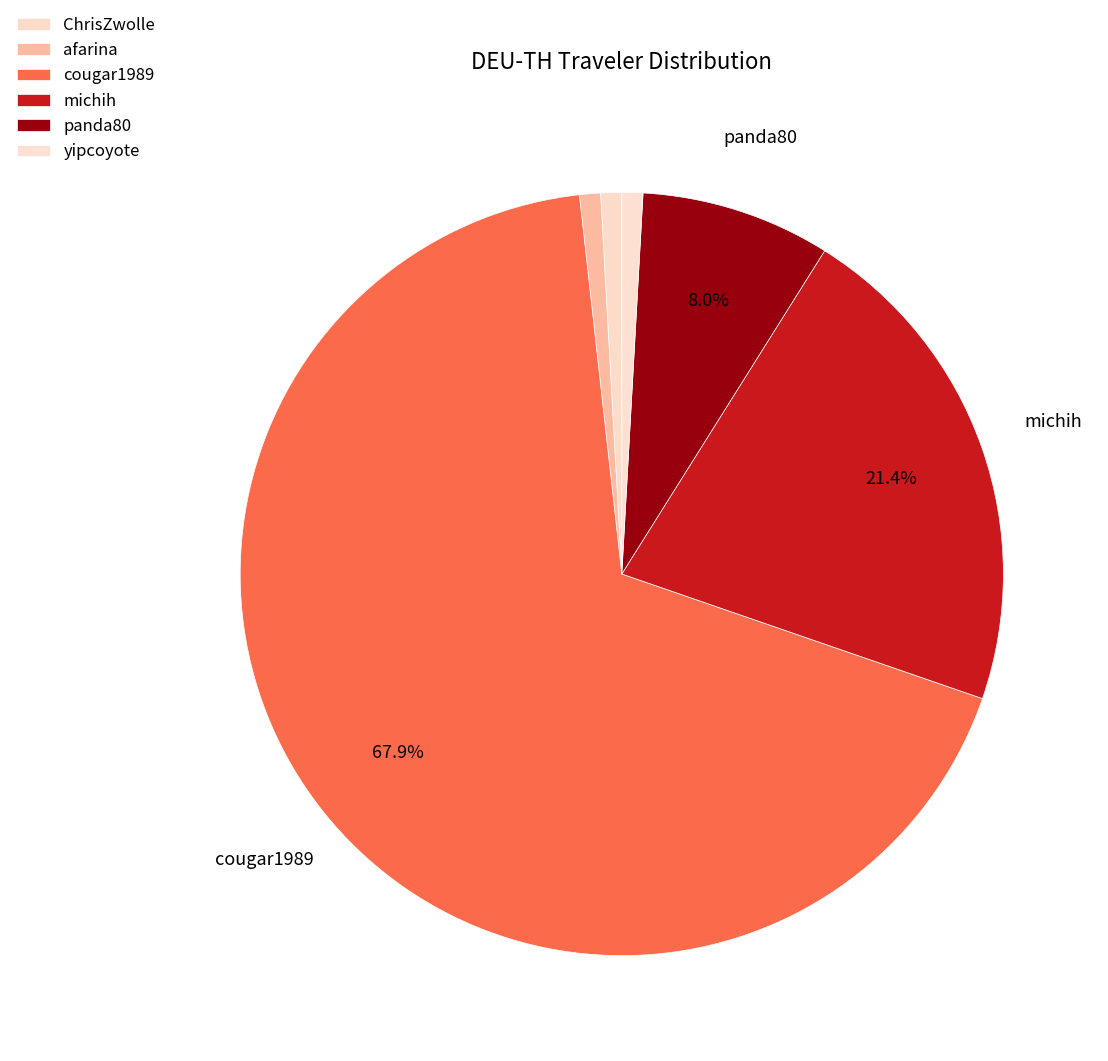

How many segments does this pie chart have?

6